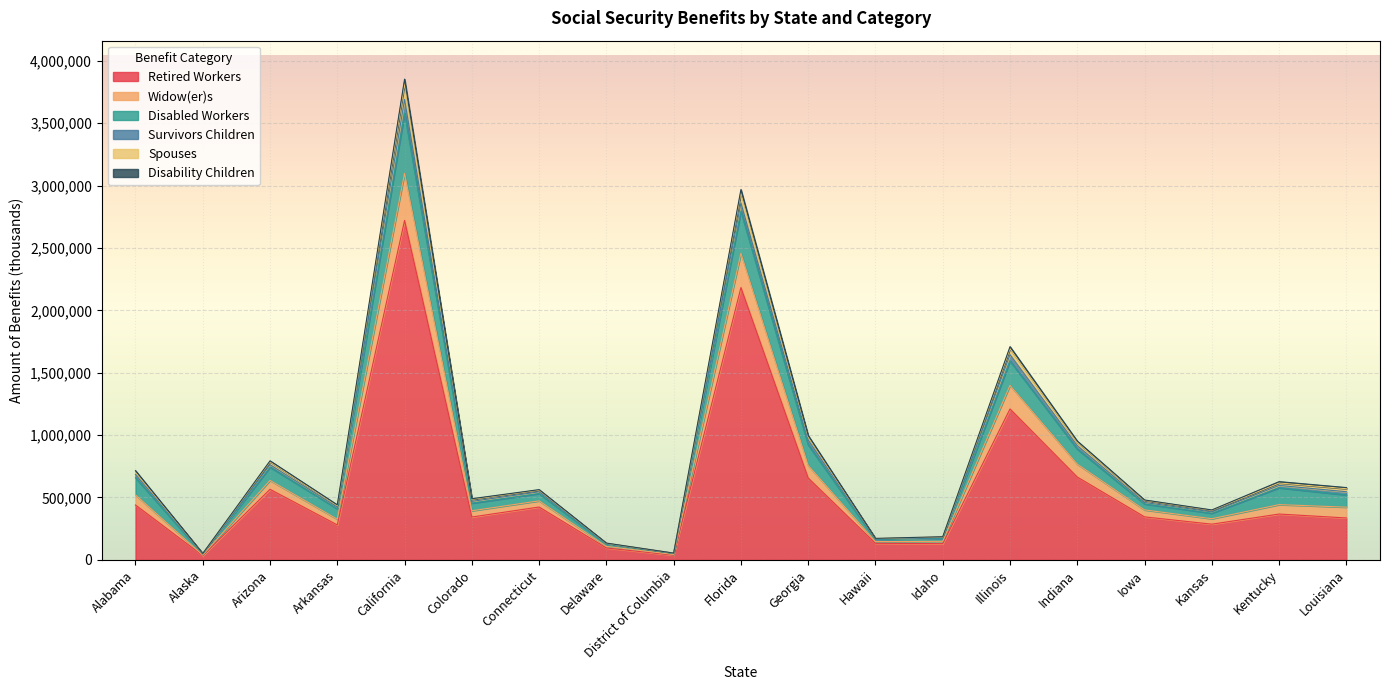

Does the chart display data point markers on the line(s)?

No